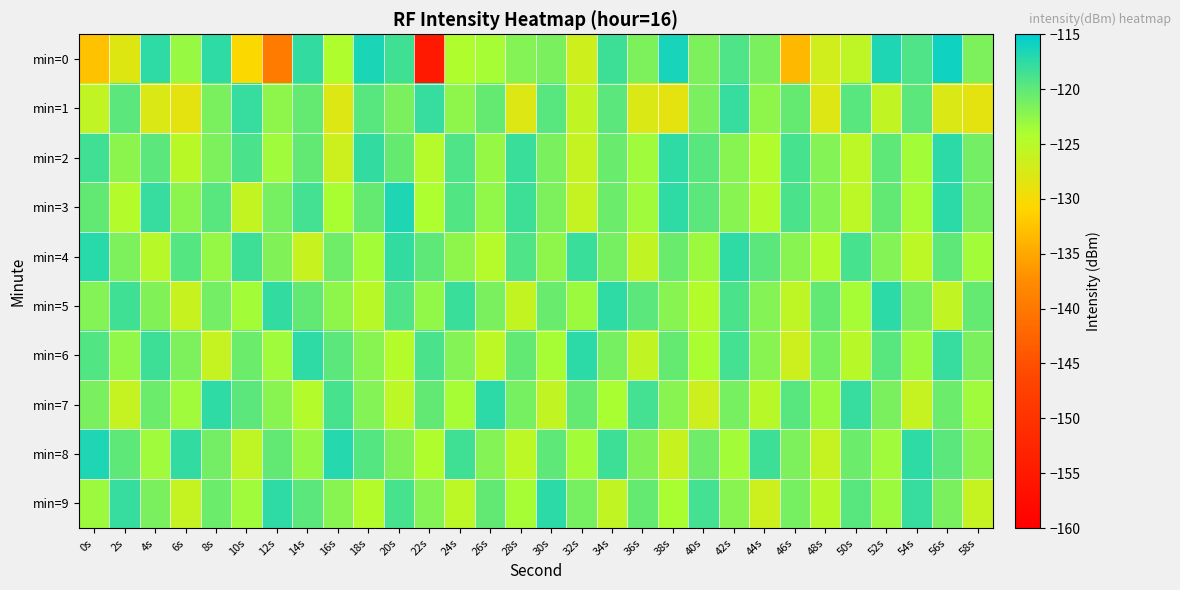

At which category is the sum across all series the highest?

42s